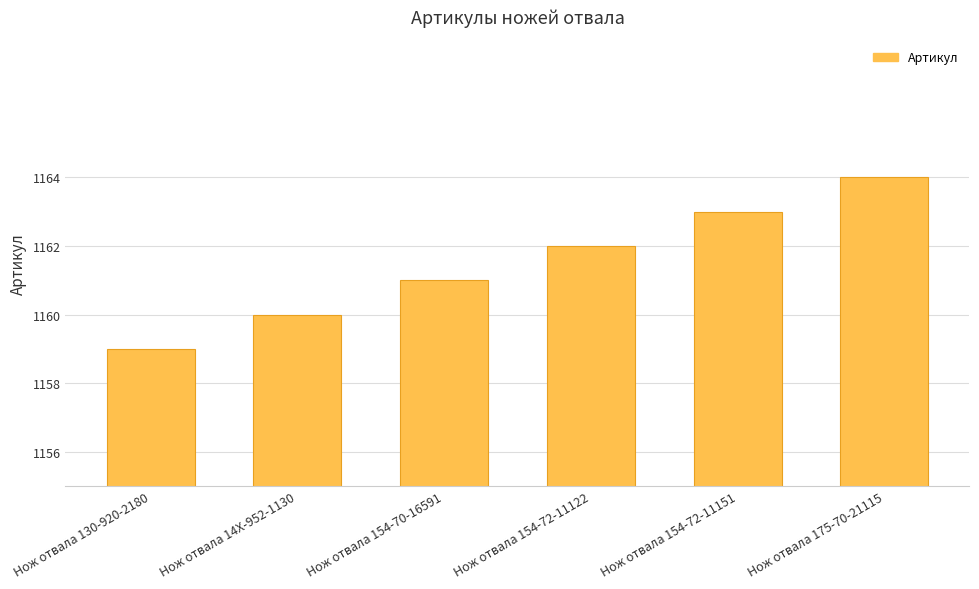

What is the difference between the second highest and second lowest values?

3